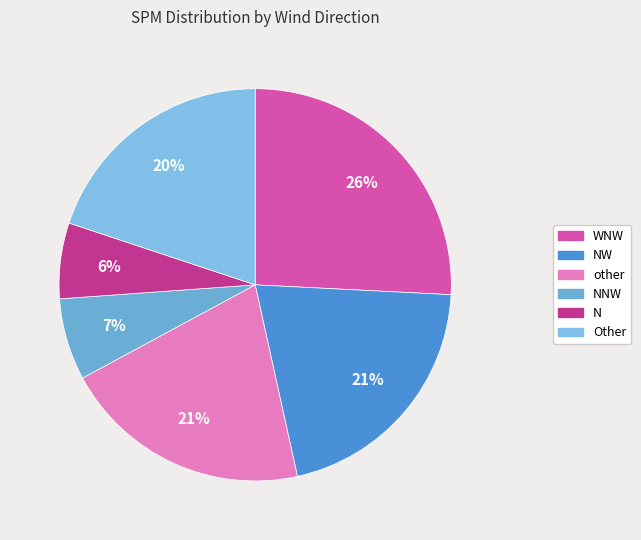

How many segments does this pie chart have?

6